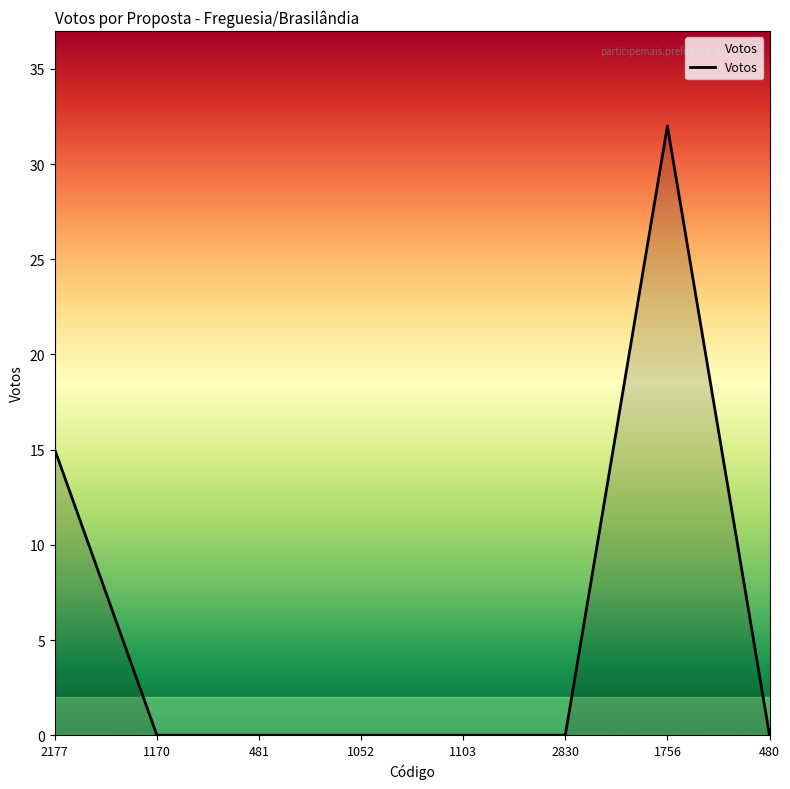

The chart shows a value of 32 at 1756. True or false?

True